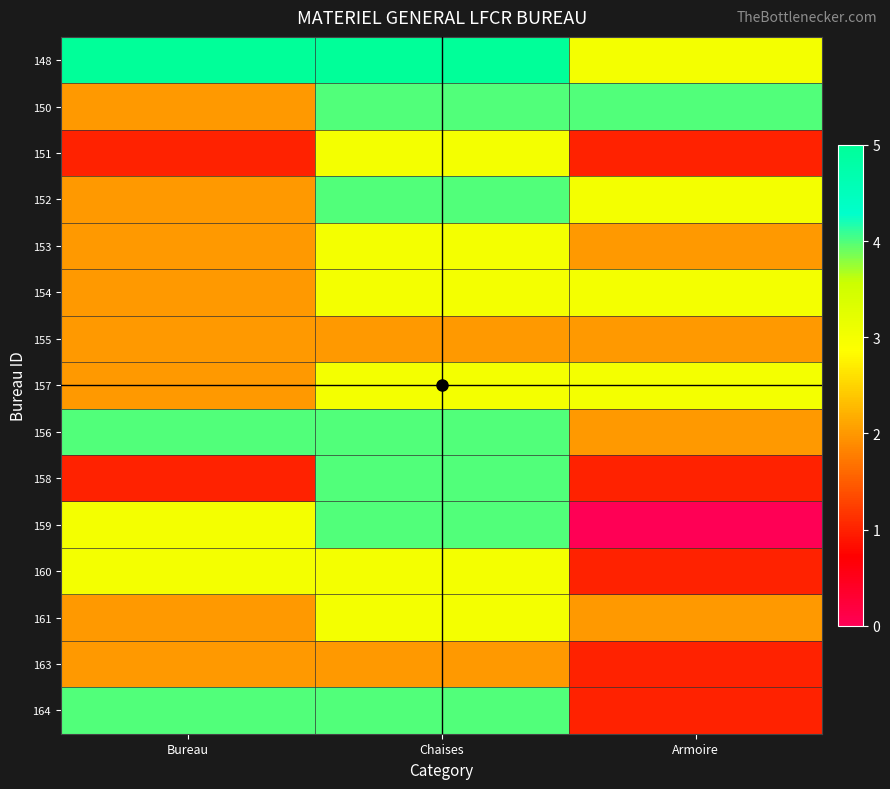

How many values in 159 are above zero?

2